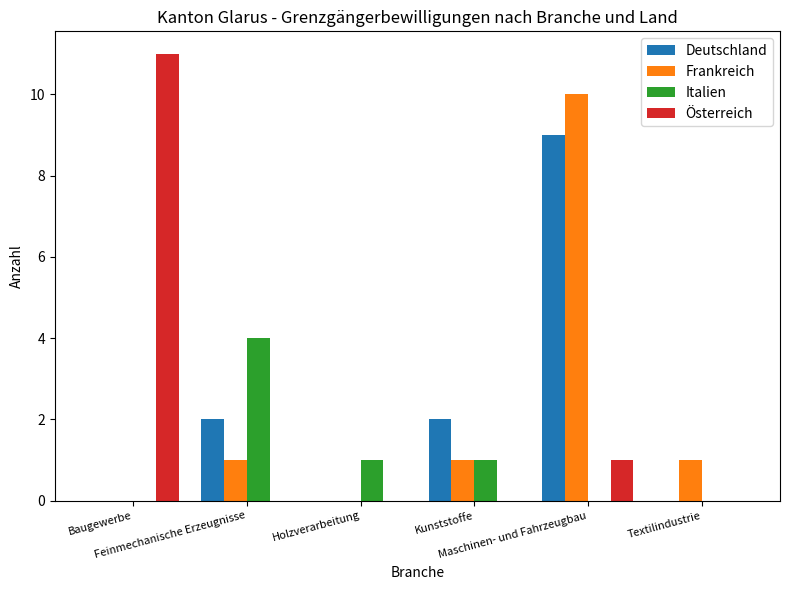

What is the sum of the Frankreich values at Kunststoffe and Maschinen- und Fahrzeugbau?

11